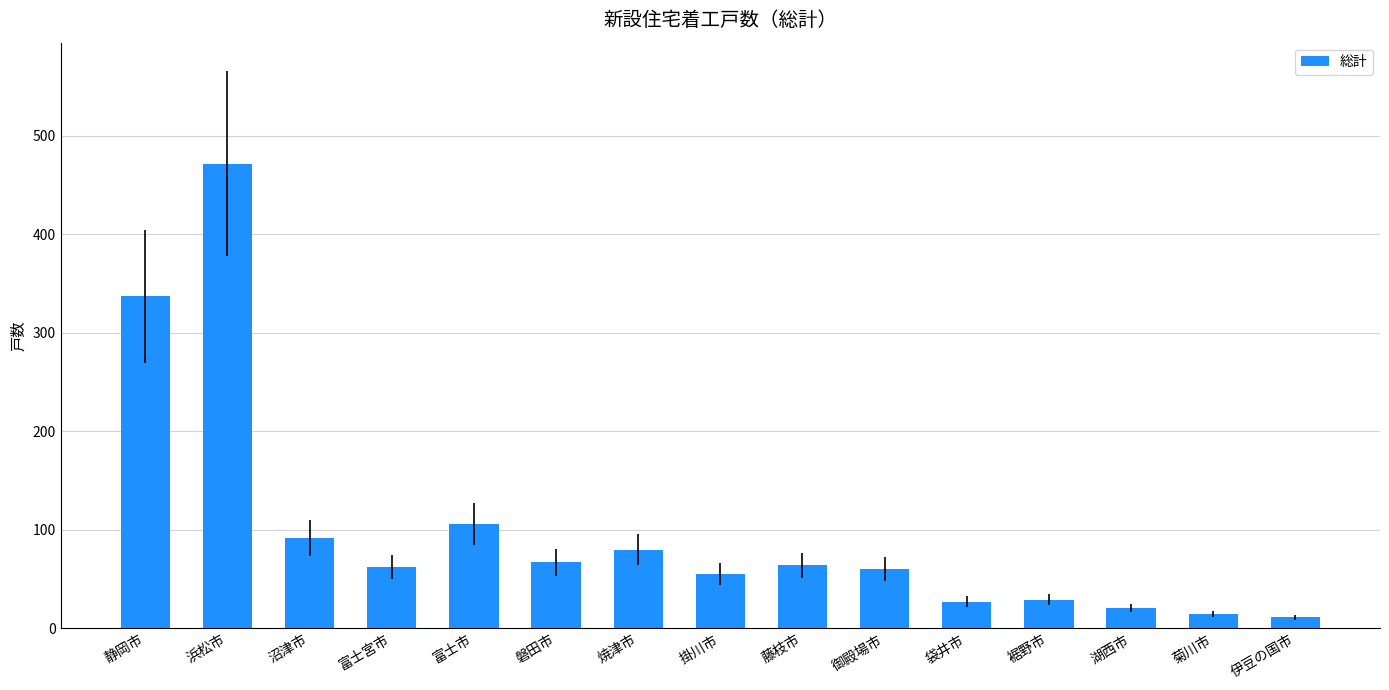

What is the average value?

100